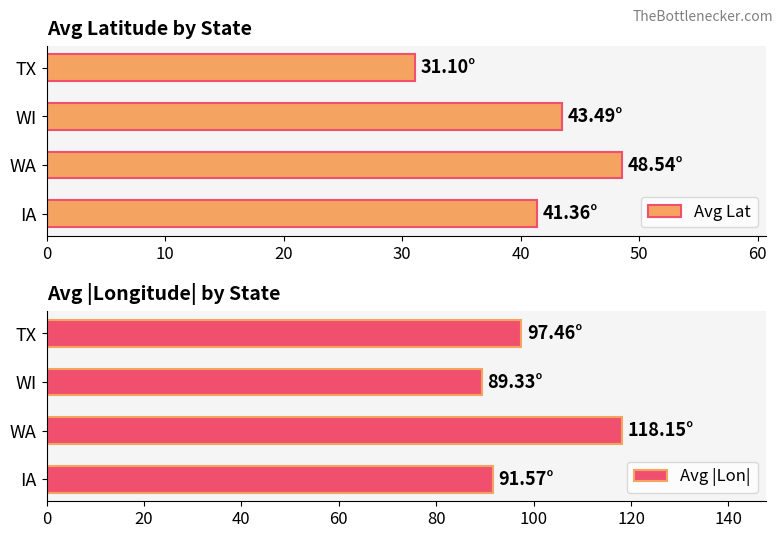

What is the maximum value for Avg Lat?

48.5